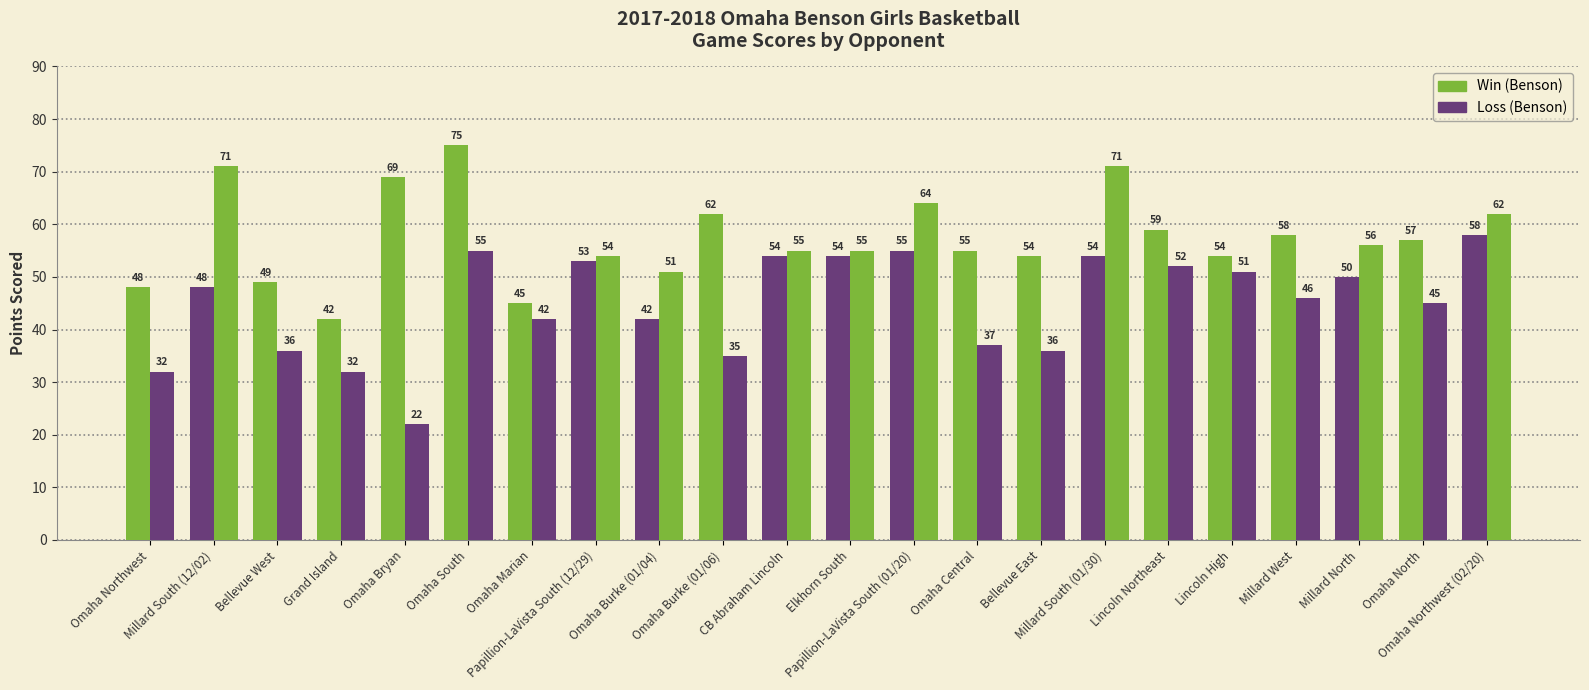

Reading left to right, extract all data points from this chart.

Benson Score: Omaha Northwest=48	Millard South (12/02)=48	Bellevue West=49	Grand Island=42	Omaha Bryan=69	Omaha South=75	Omaha Marian=45	Papillion-LaVista South (12/29)=53	Omaha Burke (01/04)=42	Omaha Burke (01/06)=62	CB Abraham Lincoln=54	Elkhorn South=54	Papillion-LaVista South (01/20)=55	Omaha Central=55	Bellevue East=54	Millard South (01/30)=54	Lincoln Northeast=59	Lincoln High=54	Millard West=58	Millard North=50	Omaha North=57	Omaha Northwest (02/20)=58
Opponent Score: Omaha Northwest=32	Millard South (12/02)=71	Bellevue West=36	Grand Island=32	Omaha Bryan=22	Omaha South=55	Omaha Marian=42	Papillion-LaVista South (12/29)=54	Omaha Burke (01/04)=51	Omaha Burke (01/06)=35	CB Abraham Lincoln=55	Elkhorn South=55	Papillion-LaVista South (01/20)=64	Omaha Central=37	Bellevue East=36	Millard South (01/30)=71	Lincoln Northeast=52	Lincoln High=51	Millard West=46	Millard North=56	Omaha North=45	Omaha Northwest (02/20)=62